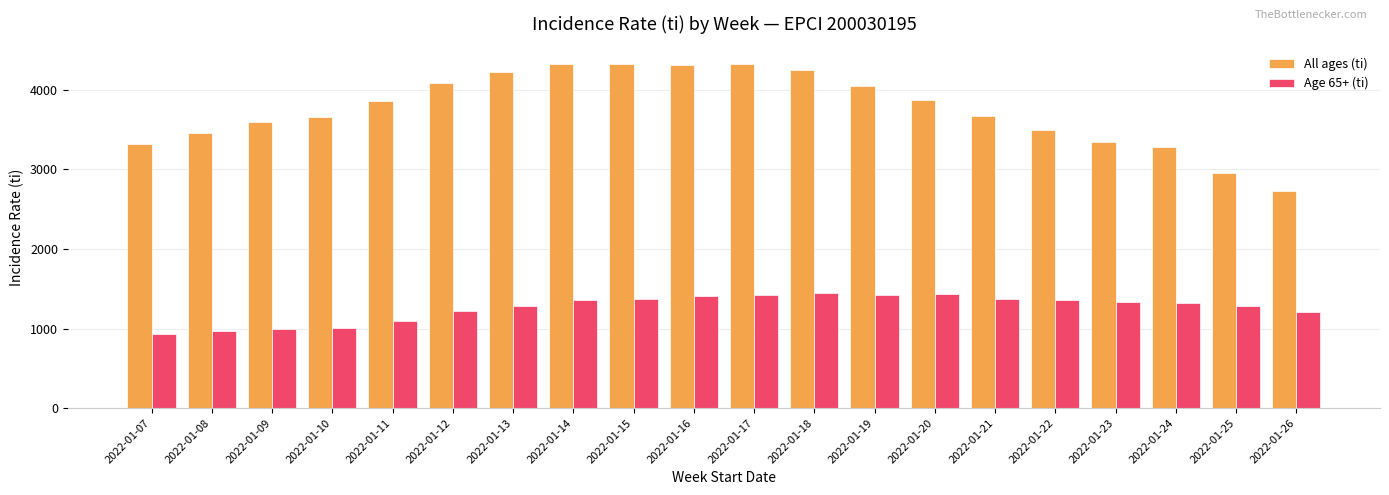

True or false: Age 65+ (ti) has a value of 2420.9 at 2022-01-22.

False